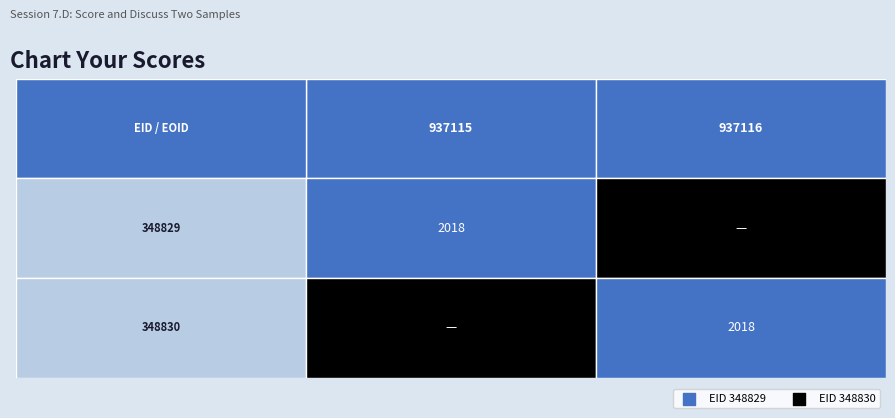

What is the total value across all series at 1?

2018